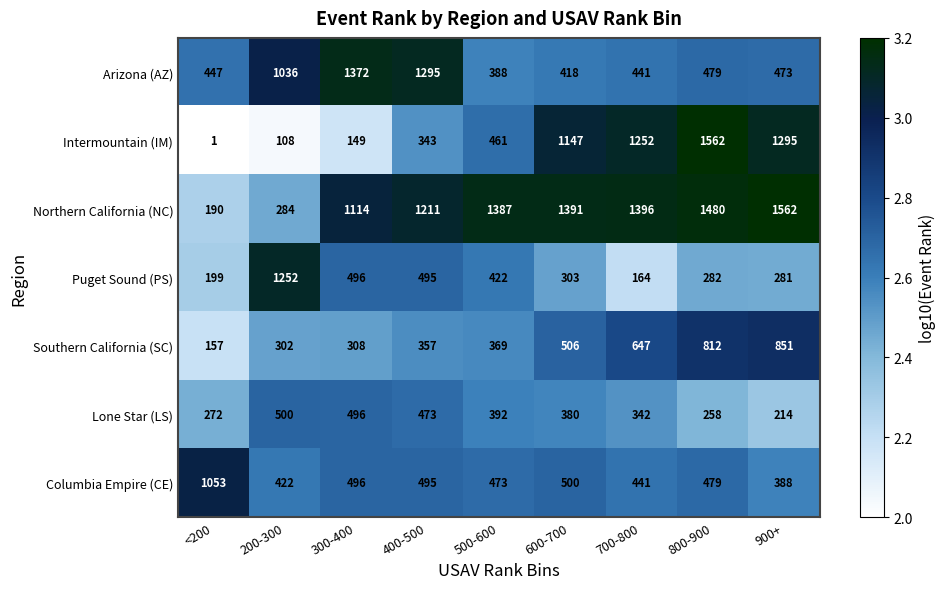

Where is Lone Star (LS) nearest to the value 357?

700-800